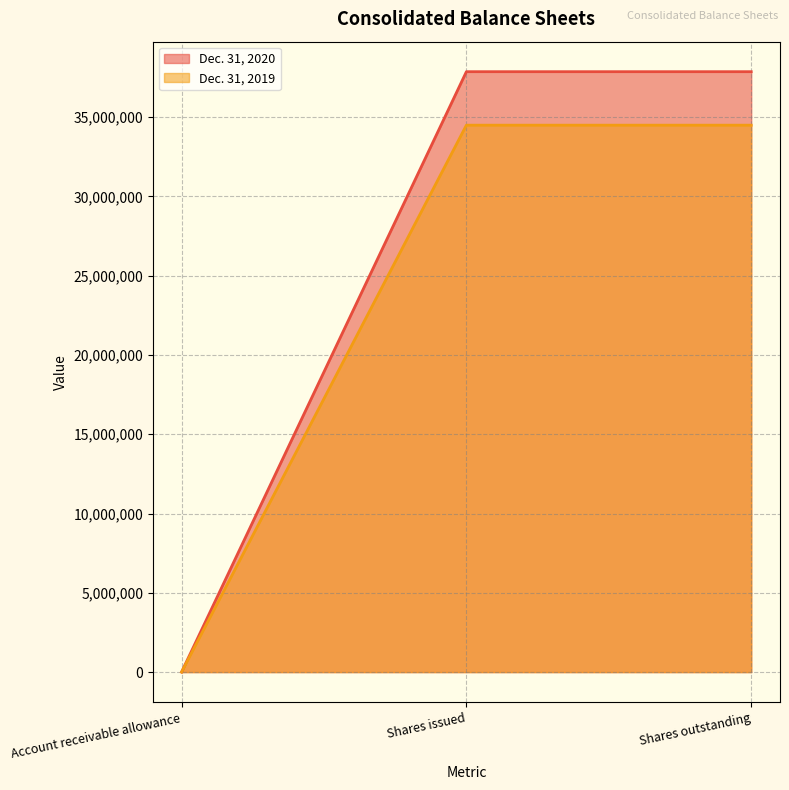

What position from the right is Shares issued?

2